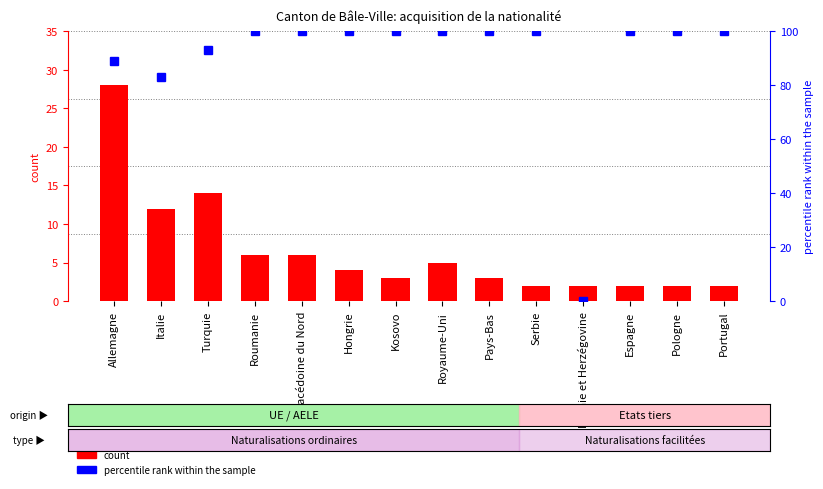

What is the sum of all count values?

91